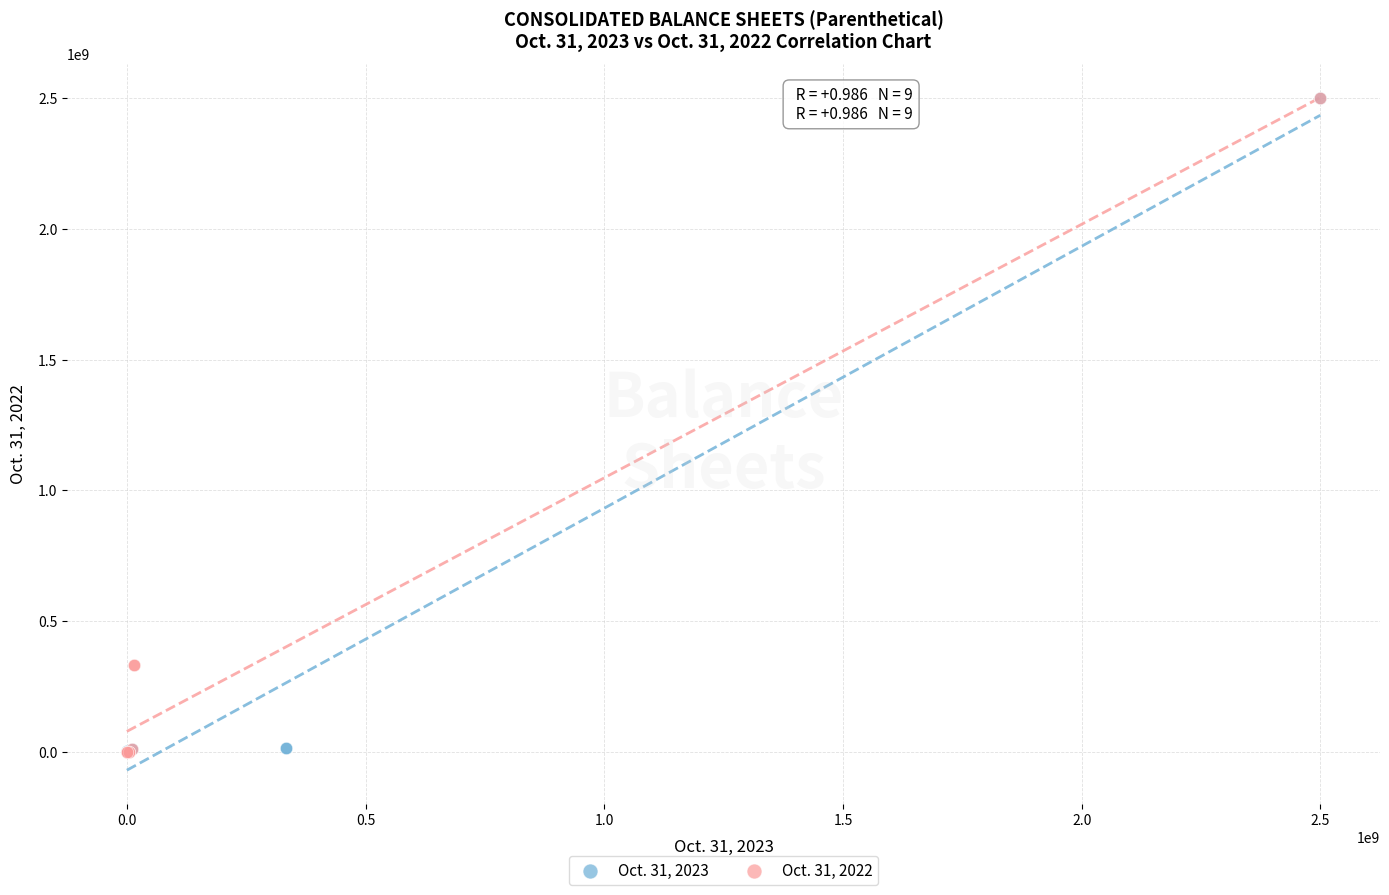

What are all the series names shown in the legend?

Oct. 31, 2023, Oct. 31, 2022